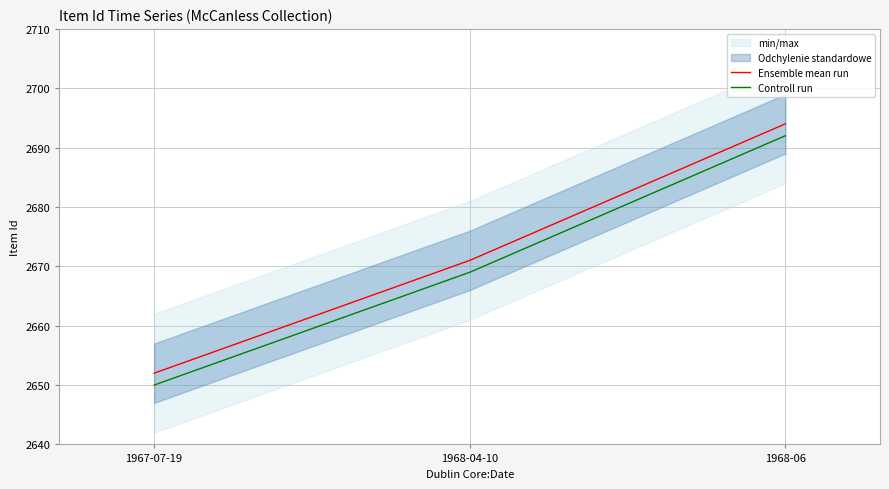

True or false: Controll run has a value of 2669 at 1968-04-10.

True